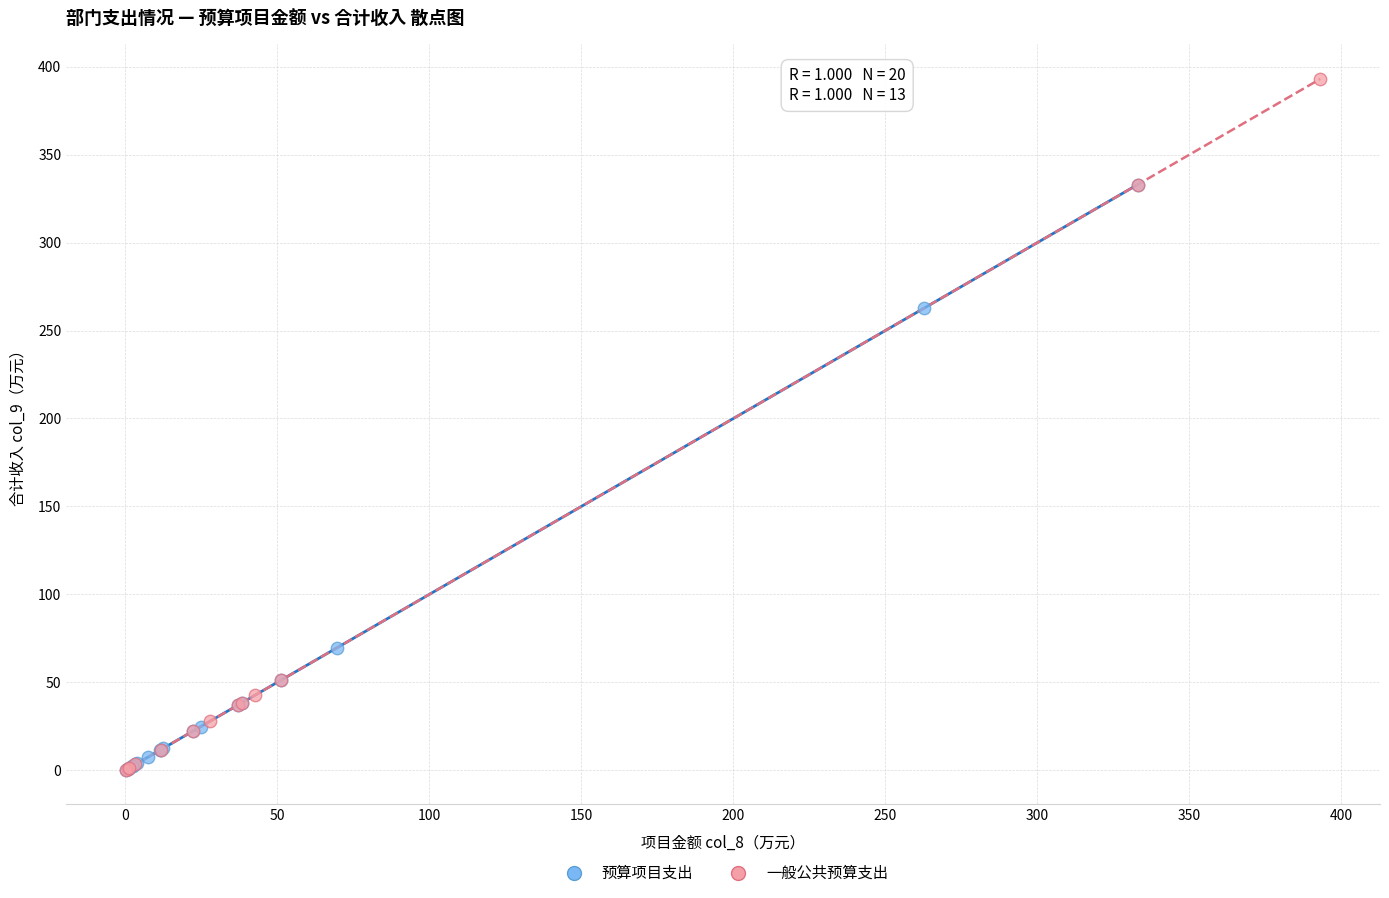

Which series contains the highest Y value?

一般公共预算支出